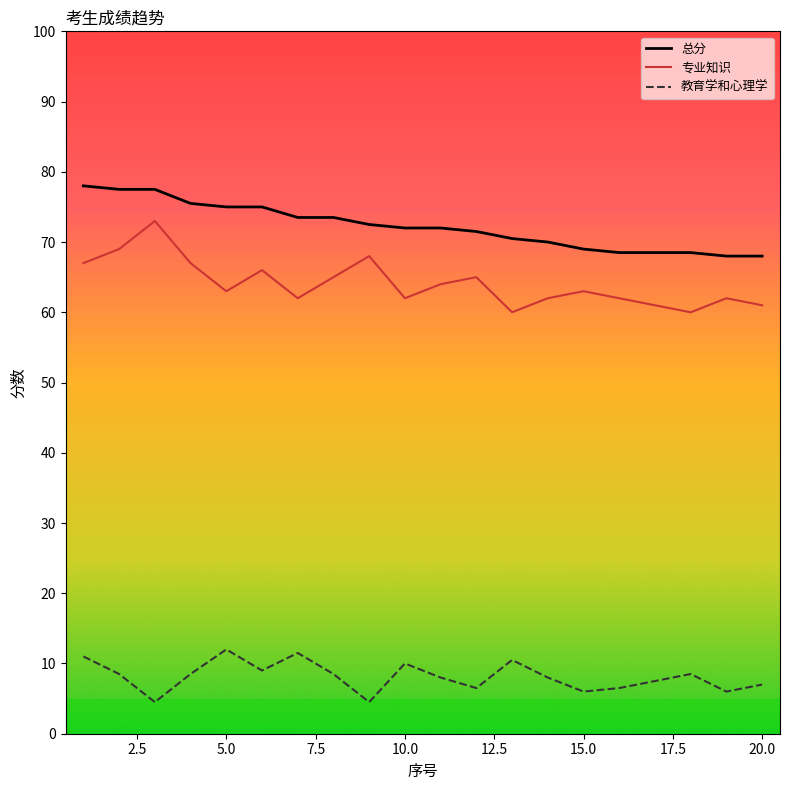

What is the smallest value displayed?

4.5